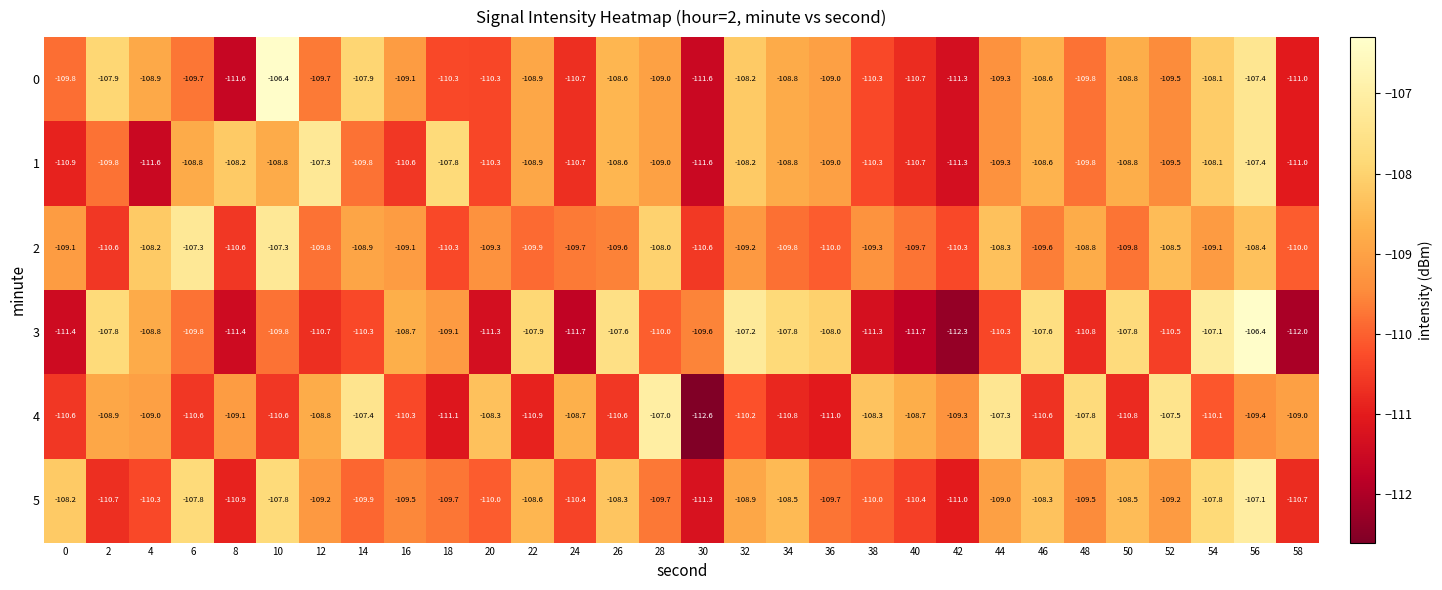

Count the number of data series in this chart.

6